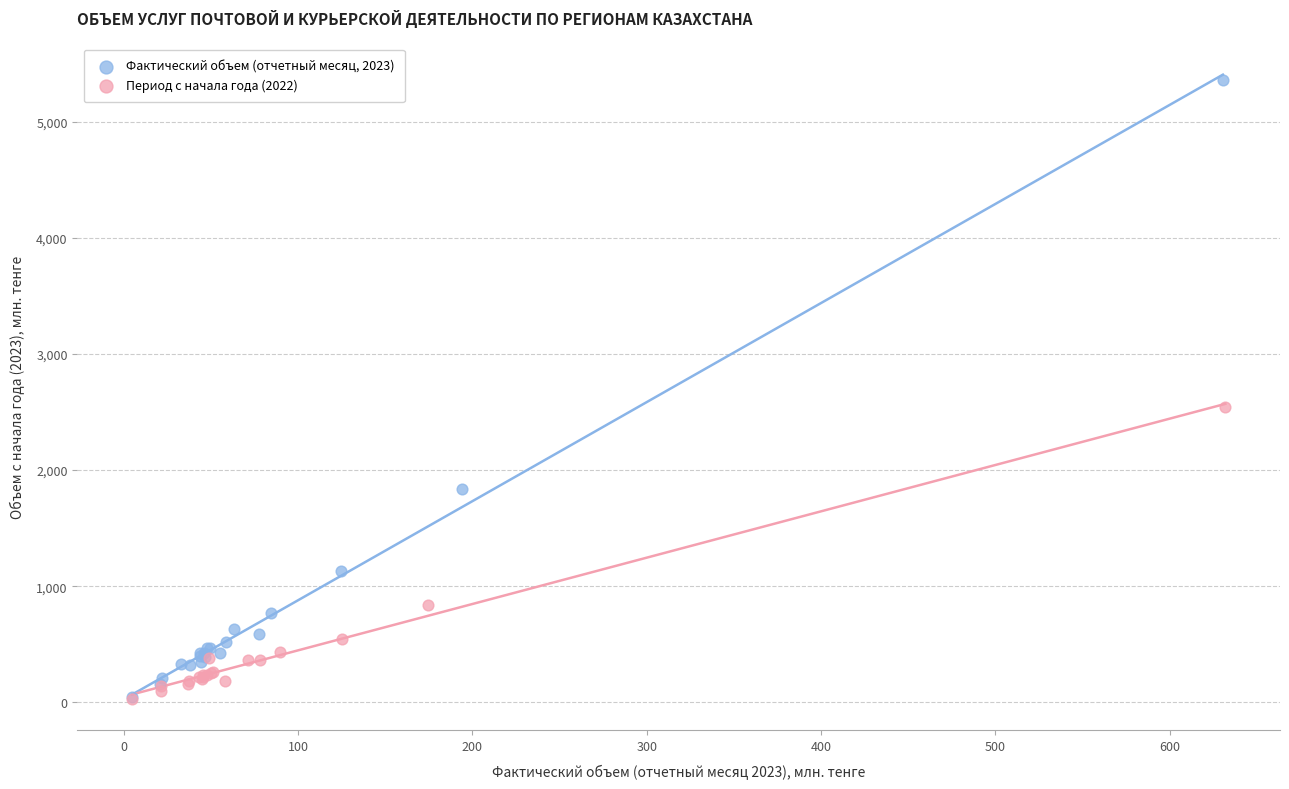

Which series contains the highest Y value?

Фактический объем (отчетный месяц, 2023)